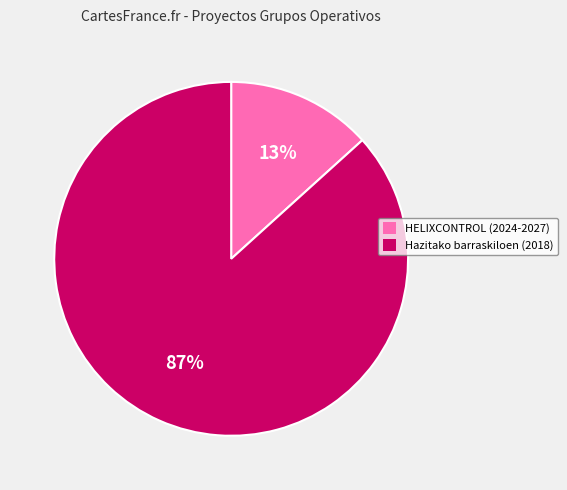

What percentage is the Hazitako barraskiloen (2018) slice, to the nearest percent?

87%